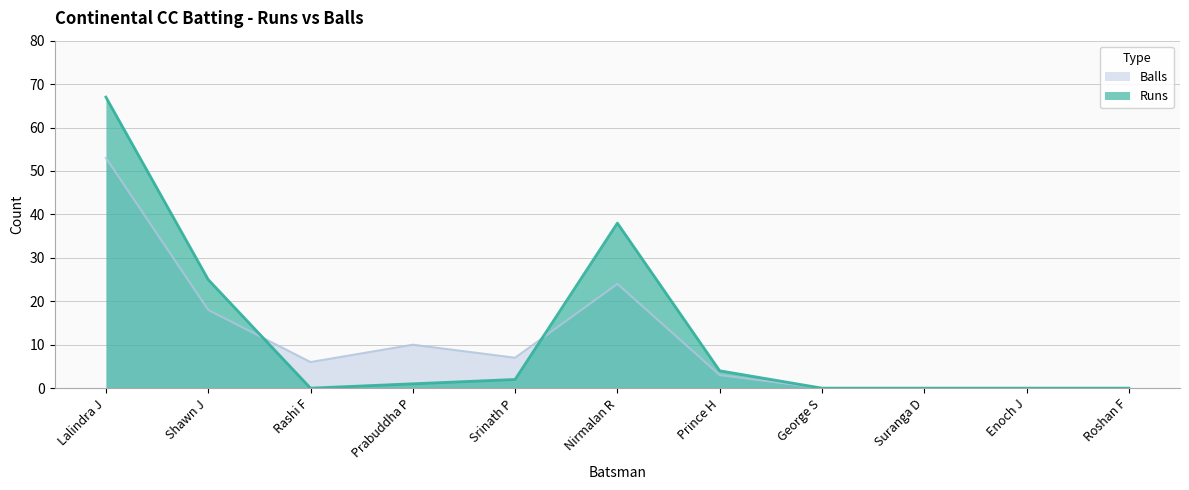

Rank the series by their maximum value, from highest to lowest.

Runs, Balls